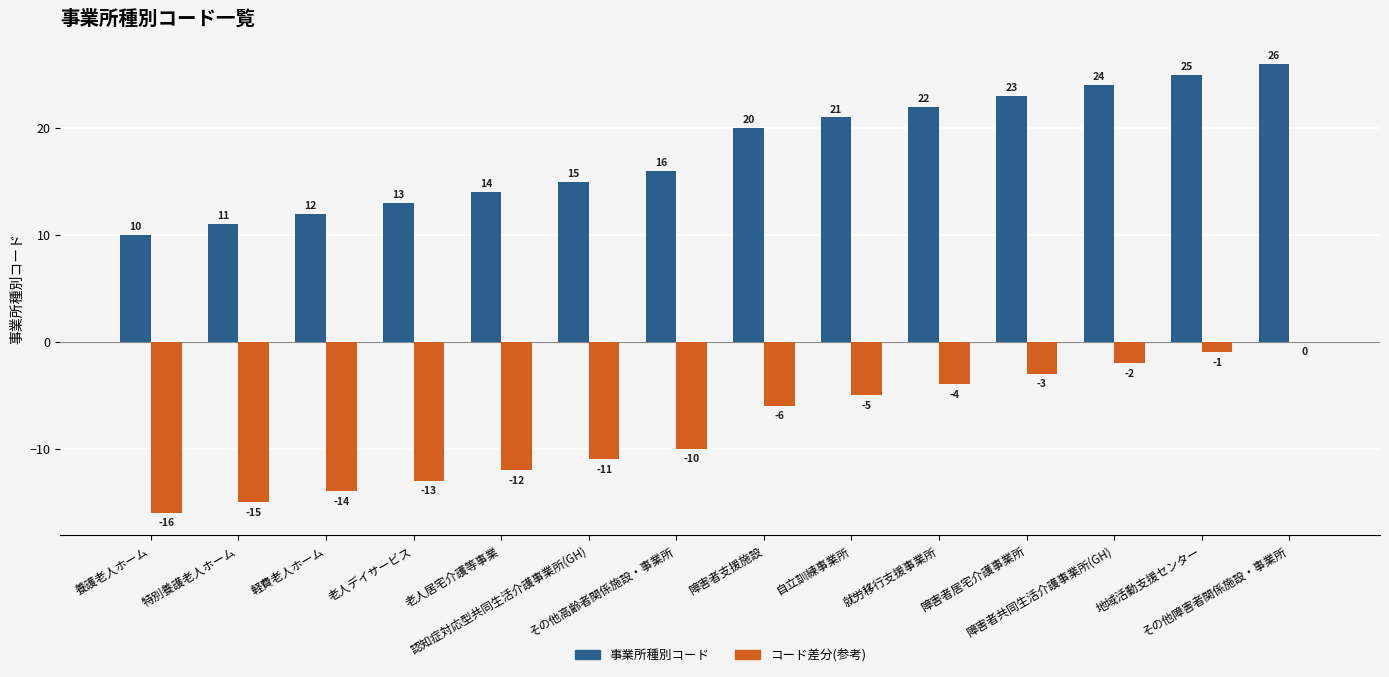

What is the total value across all series at 障害者支援施設?

14